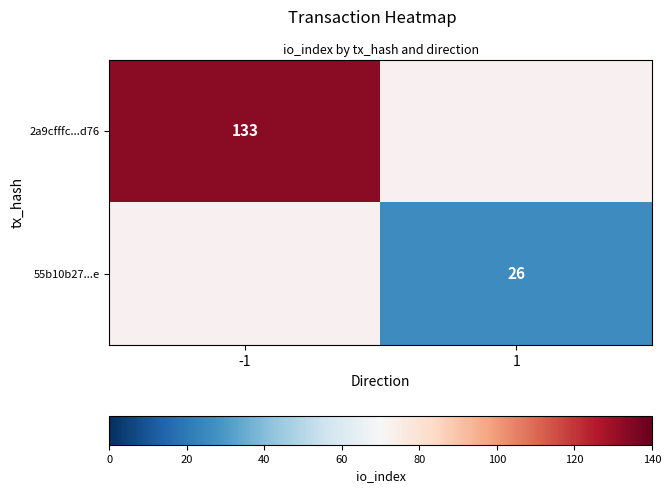

The 2a9cfffc...d76 series shows 53 at -1. True or false?

False